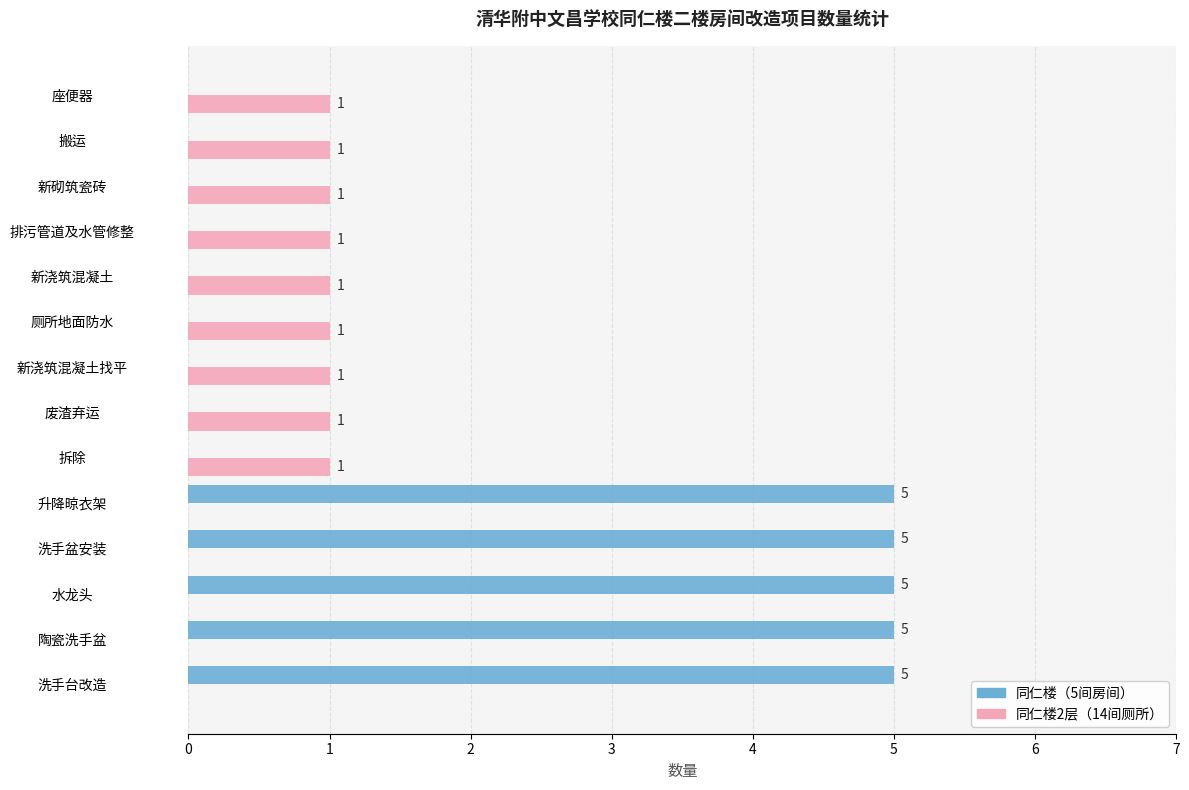

Which series changed the most between 洗手盆安装 and 废渣弃运?

同仁楼（5间房间）